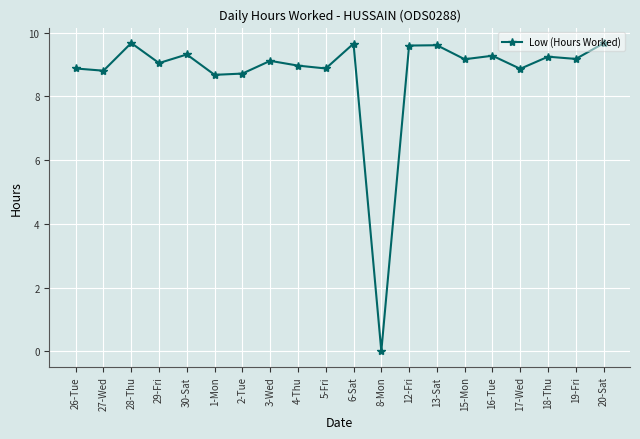

What is the change in value from 2-Tue to 16-Tue?

+0.6